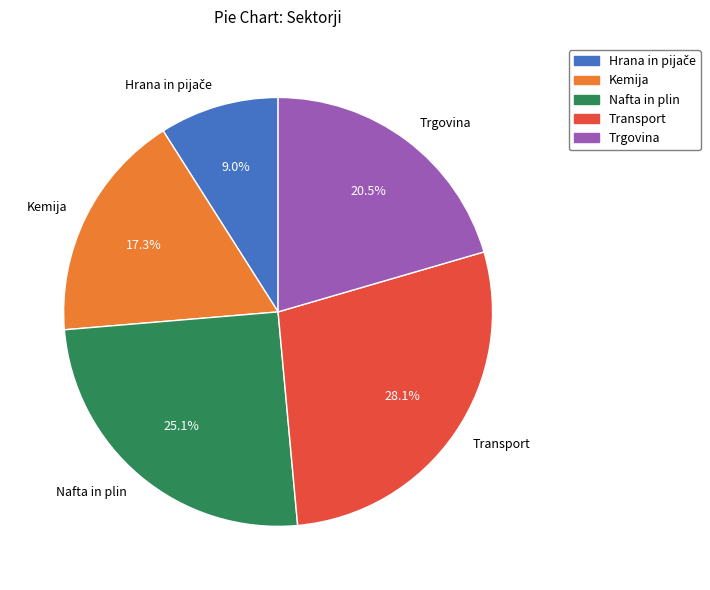

Which slice is the largest?

Transport